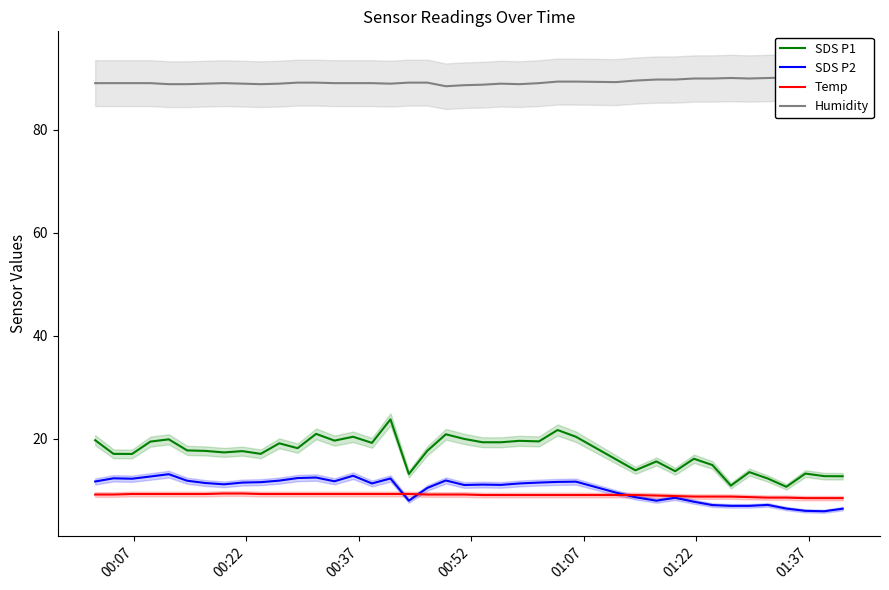

True or false: SDS P2 and SDS P1 cross at least once.

False